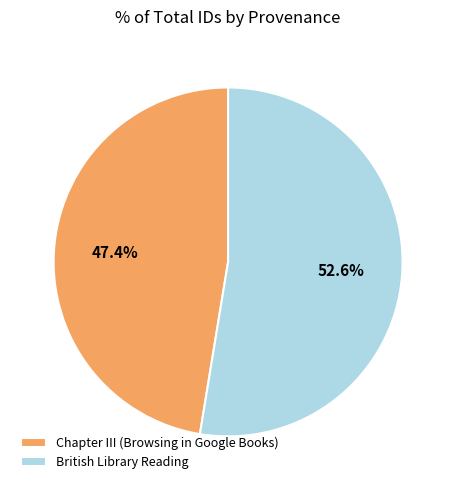

To the nearest percent, what is the difference between the largest and smallest slice percentages?

5%